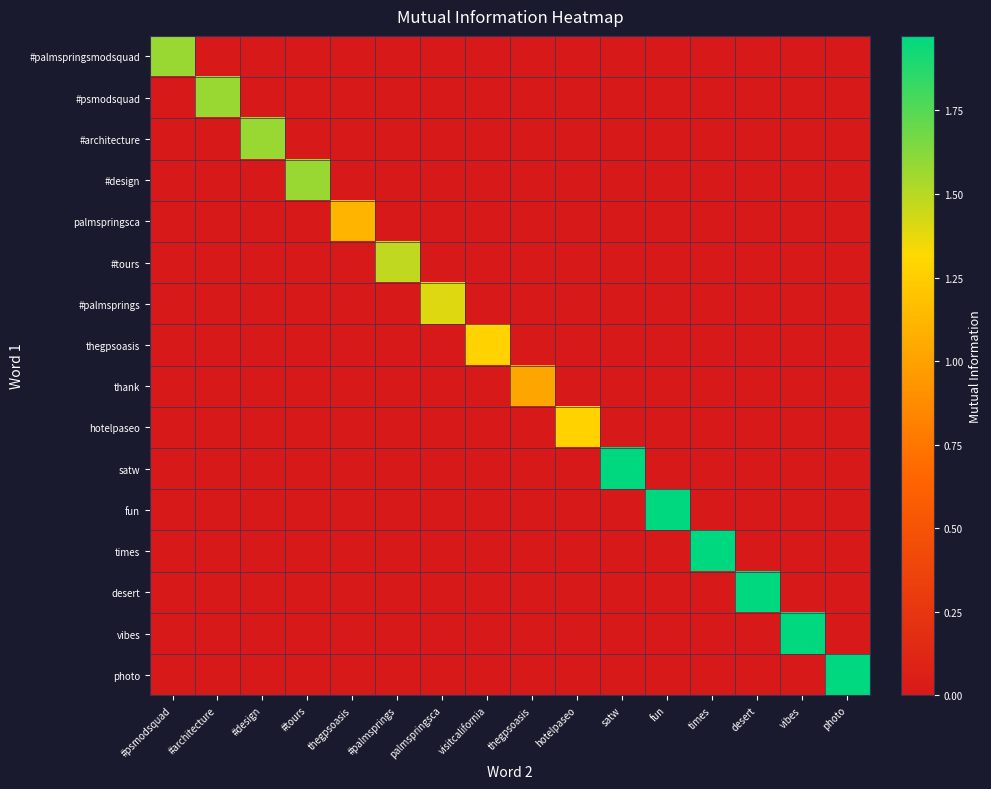

Between palmspringsca and visitcalifornia, which series saw the biggest shift?

#palmsprings